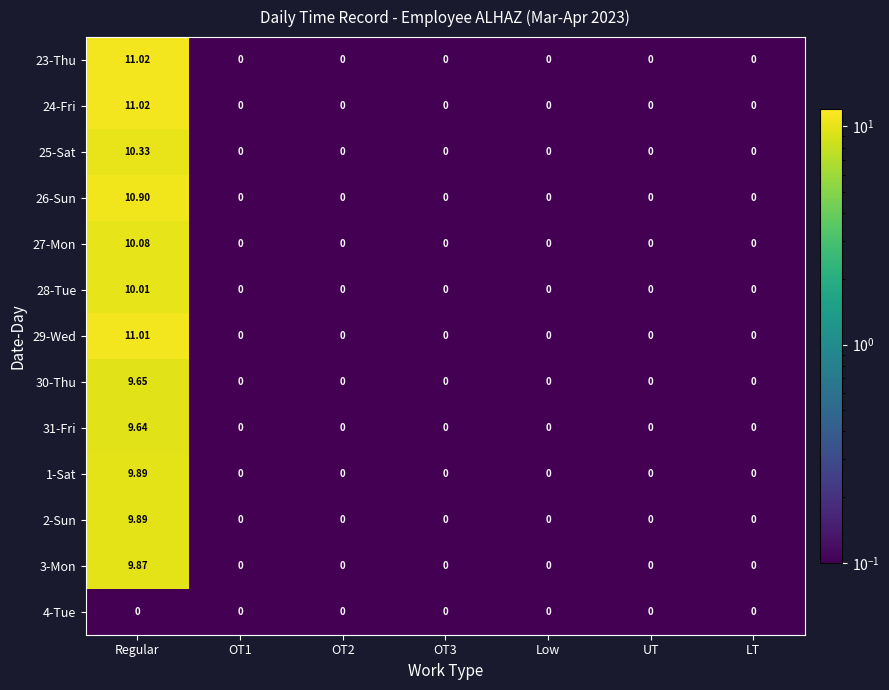

Is the value of 2-Sun at UT greater than the value of 29-Wed at Regular?

No